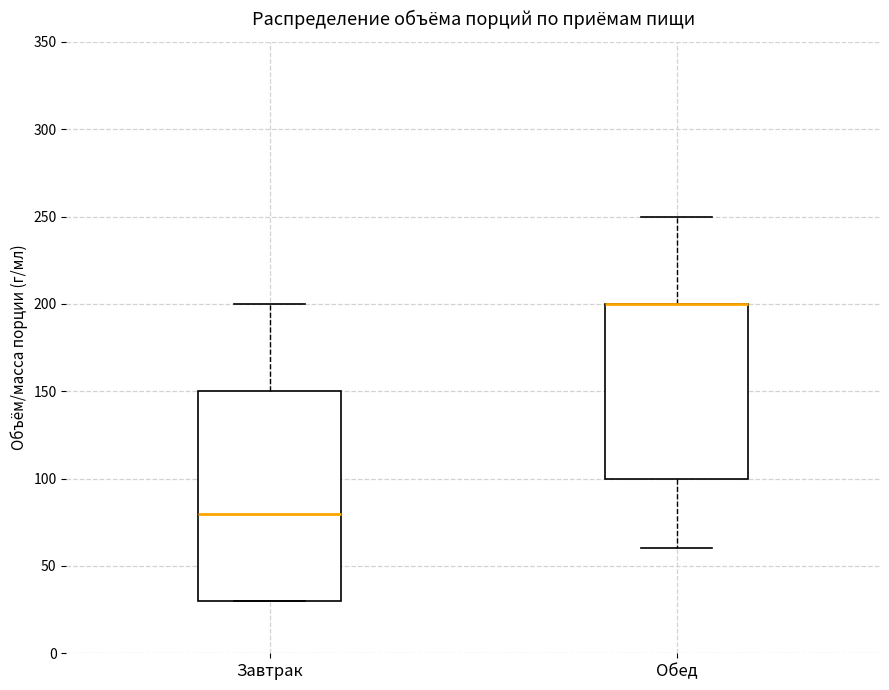

Reading left to right, read every box against the y-axis: the position of its median line, the range the box covers, and the ends of its whiskers. The values are not printed on the chart, so give them approximately, as read against the axis.

Завтрак: median 80, box 30 to 150, whiskers 30 to 200
Обед: median 200 (drawn on the box's upper edge), box 100 to 200, whiskers 60 to 250